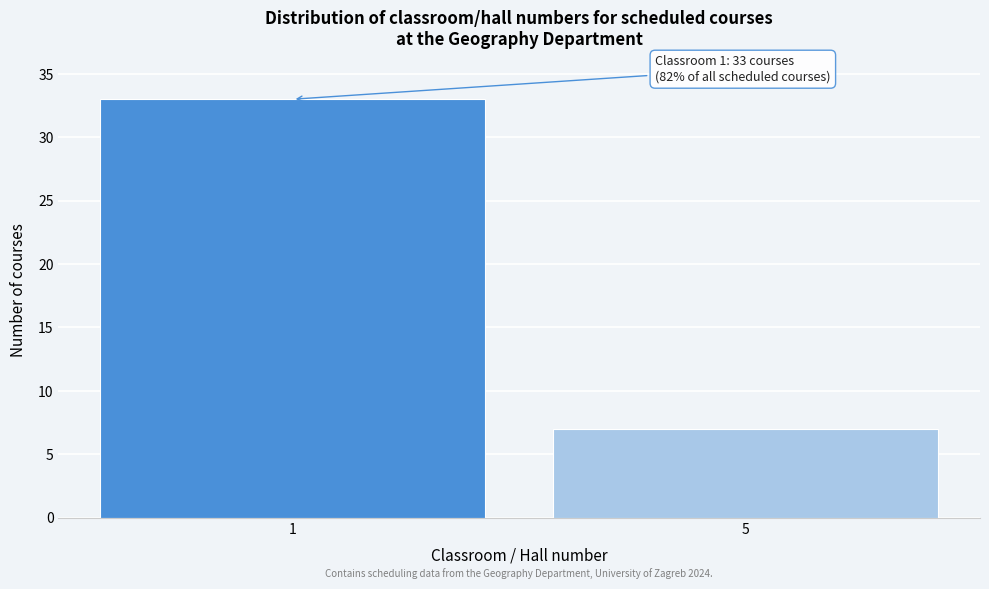

Reading right to left, extract all data points from this chart.

7	33